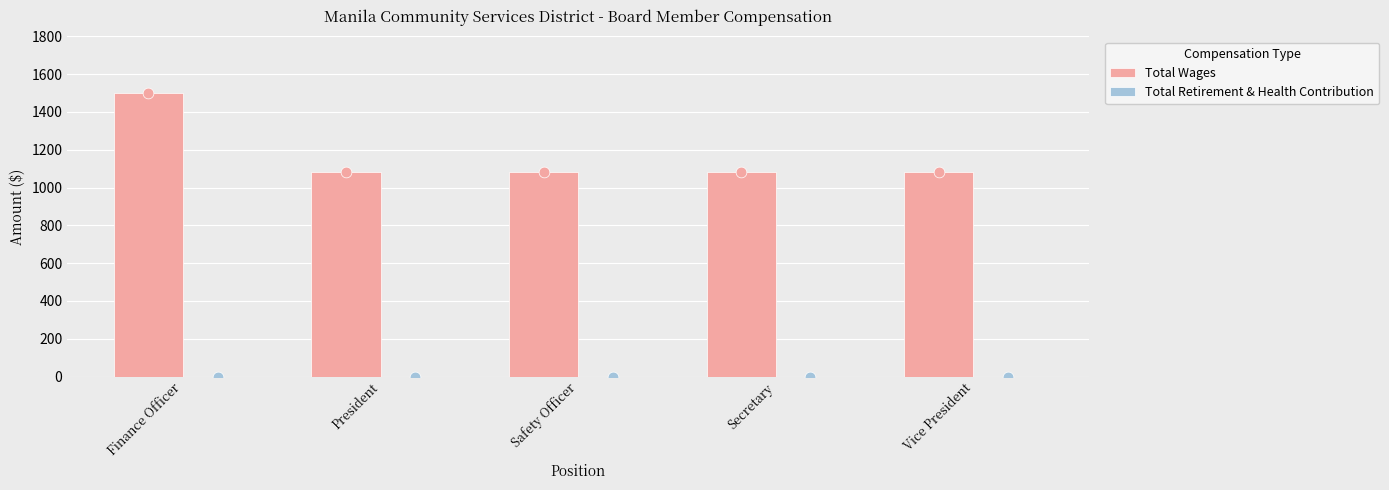

Is the value of Total Retirement & Health Contribution at President greater than the value of Total Wages at Safety Officer?

No